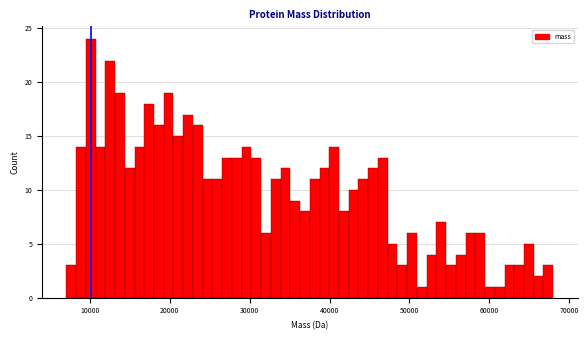

Read against the x-axis, roughly where is the centre of the tallest bar?

10000